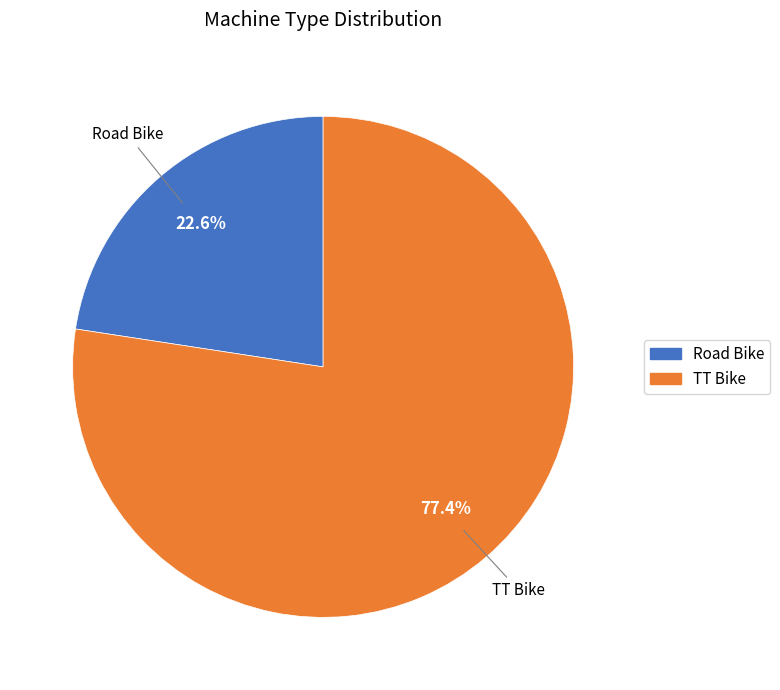

To the nearest percent, what is the difference between the largest and smallest slice percentages?

55%